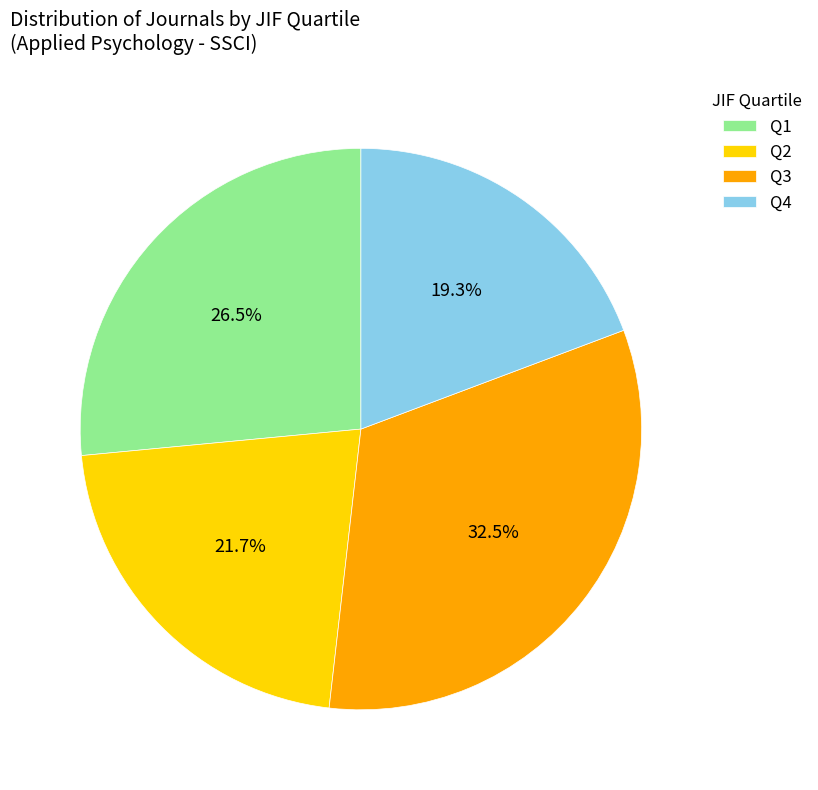

To the nearest percent, what portion does Q4 represent?

19%